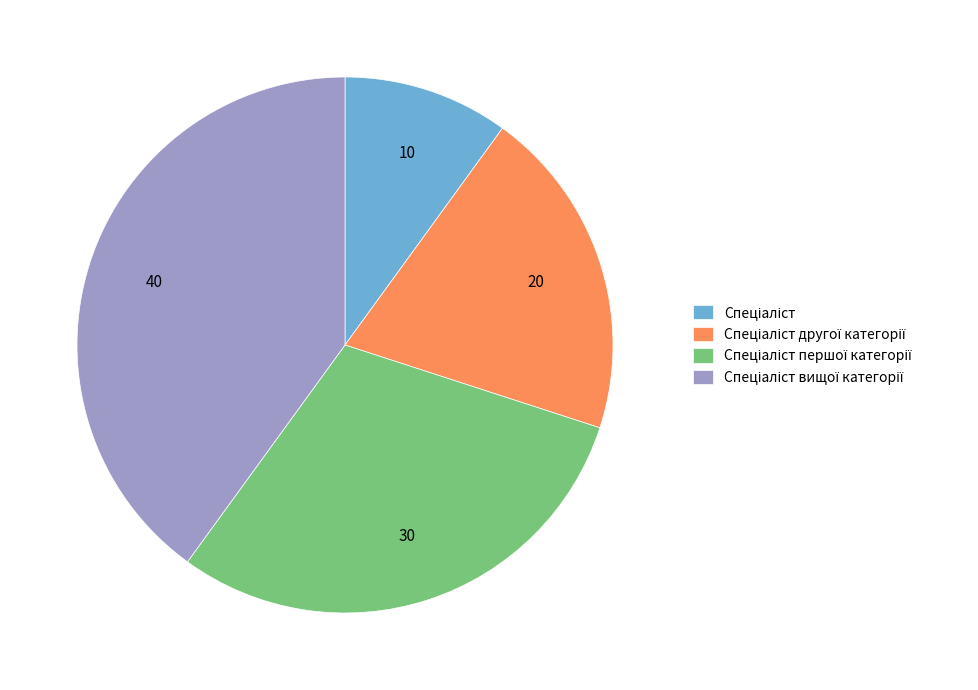

Is there any slice that represents more than half of the pie?

No